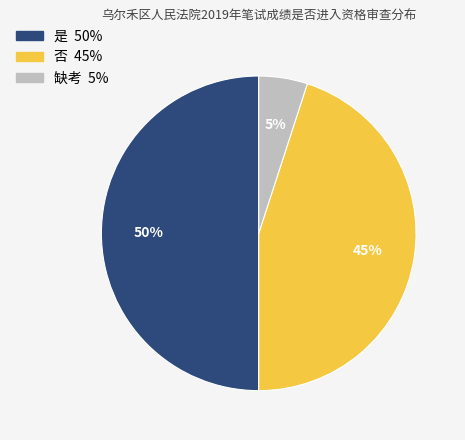

To the nearest percent, what portion does 否 represent?

45%